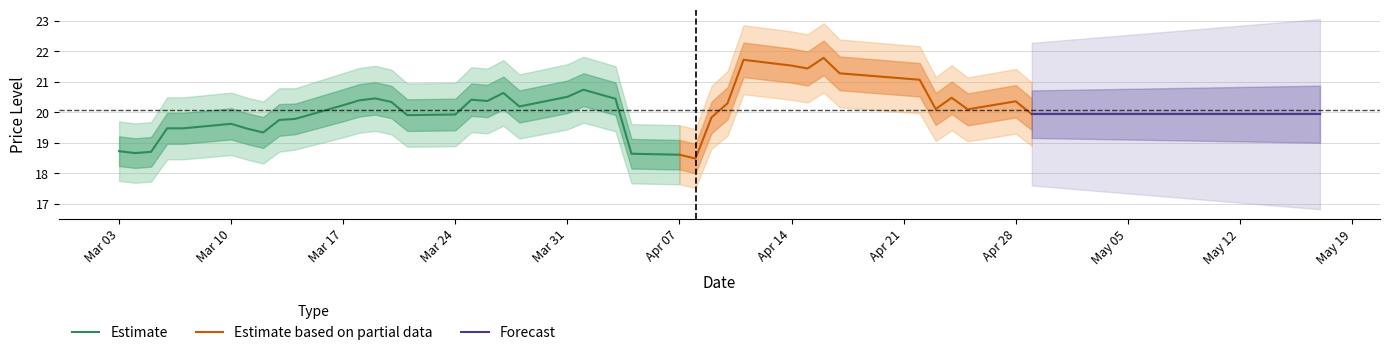

What is the maximum value for Estimate?

20.7